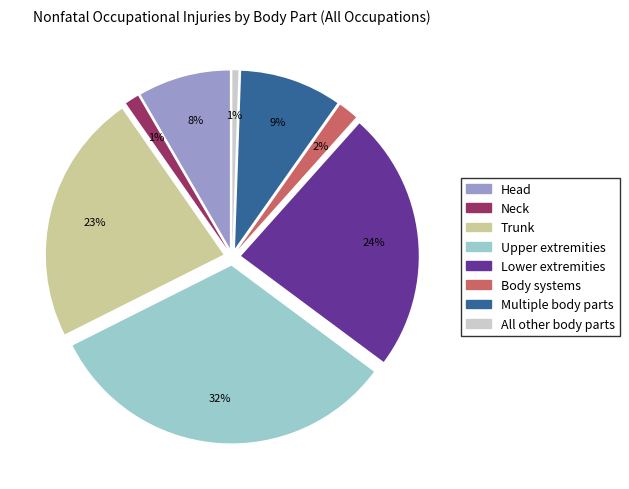

Which category has the smallest portion of the pie?

All other body parts